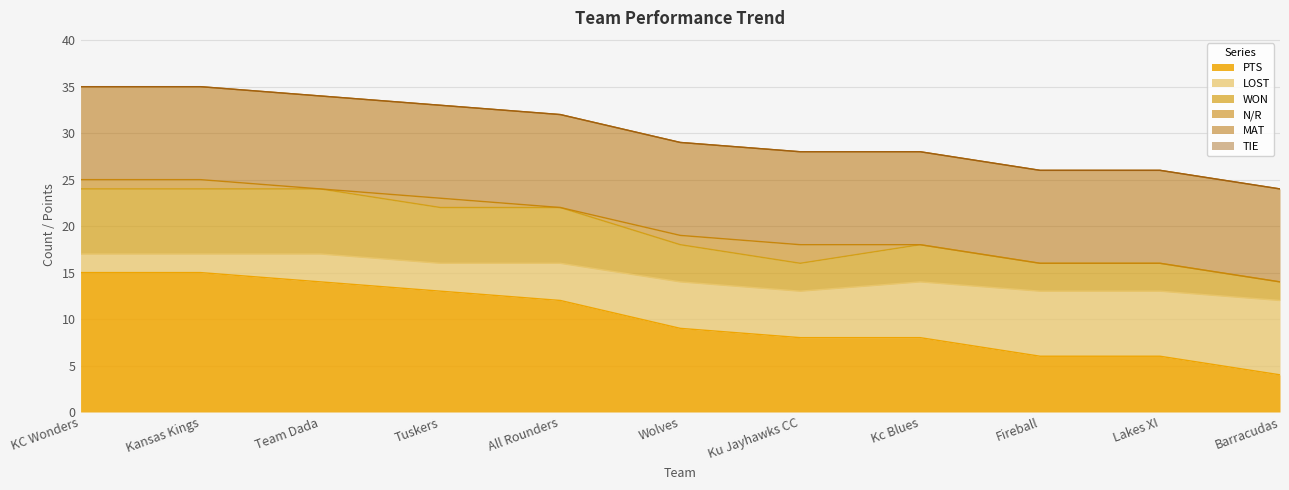

How many data points in PTS are above 9?

5